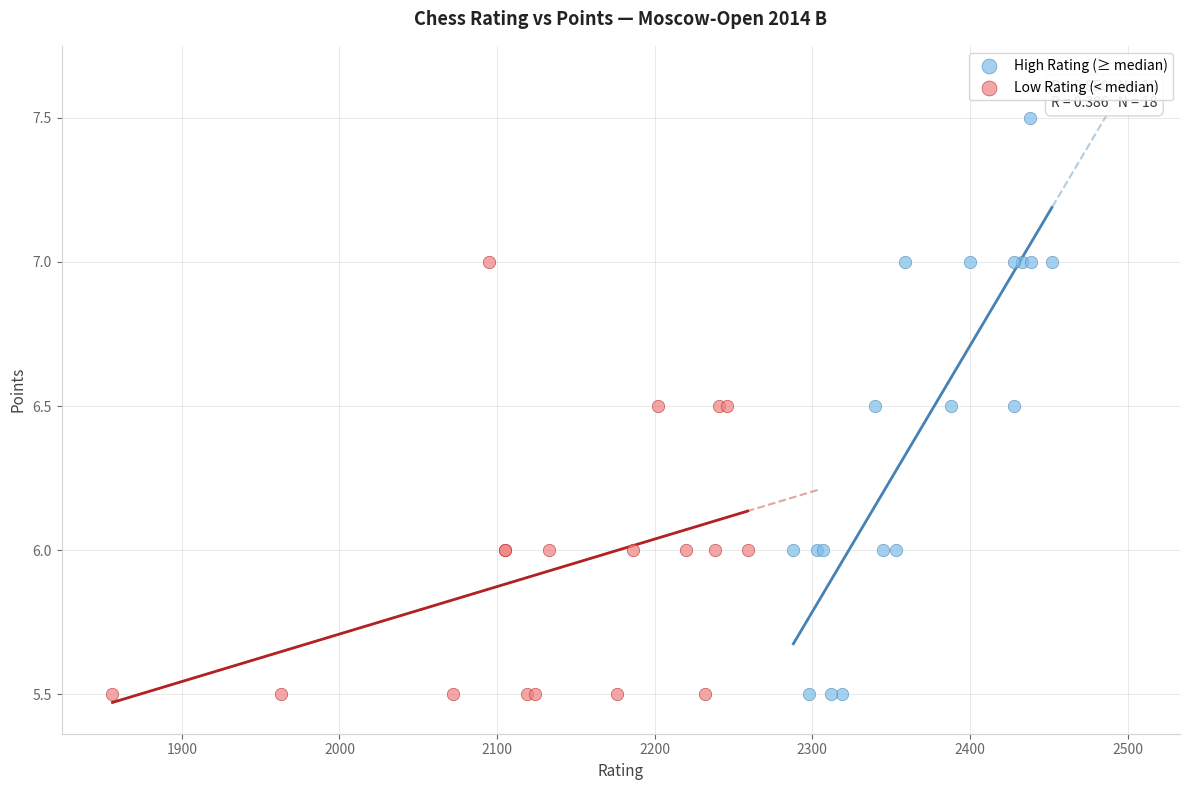

Which series has the widest spread of Y values?

High Rating (≥ median)